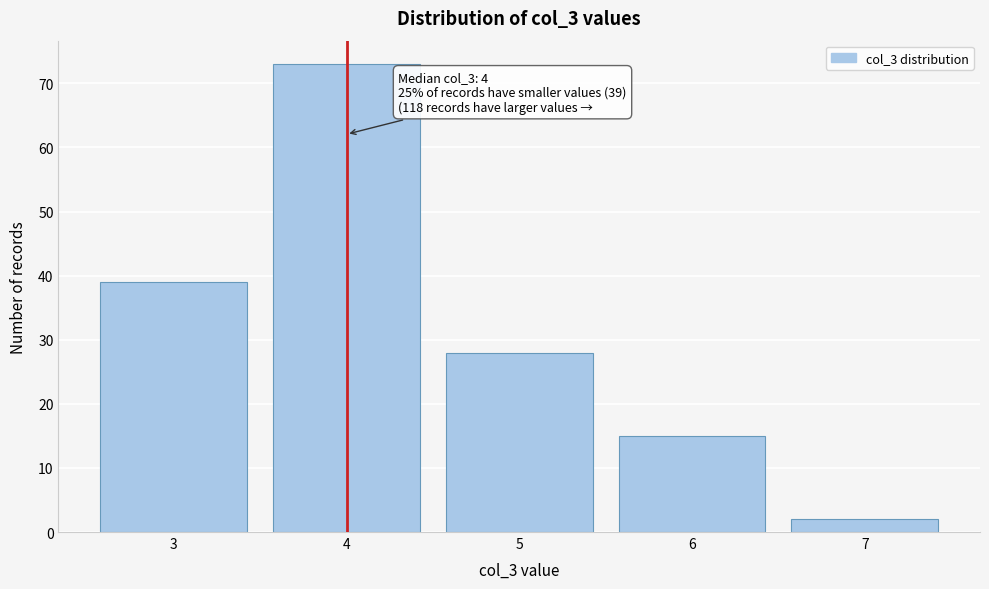

Reading left to right, list all the values displayed in this chart.

3=39	4=73	5=28	6=15	7=2